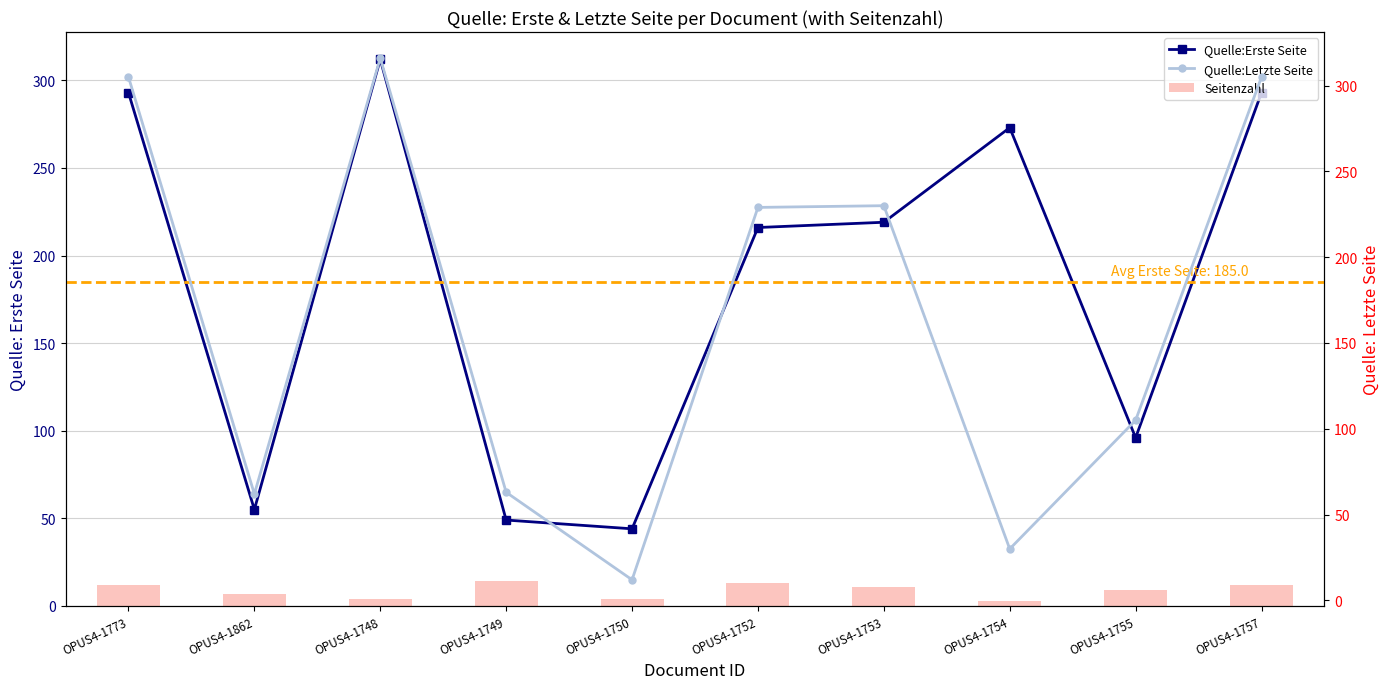

What is the label of the 1st bar from the right?

OPUS4-1757